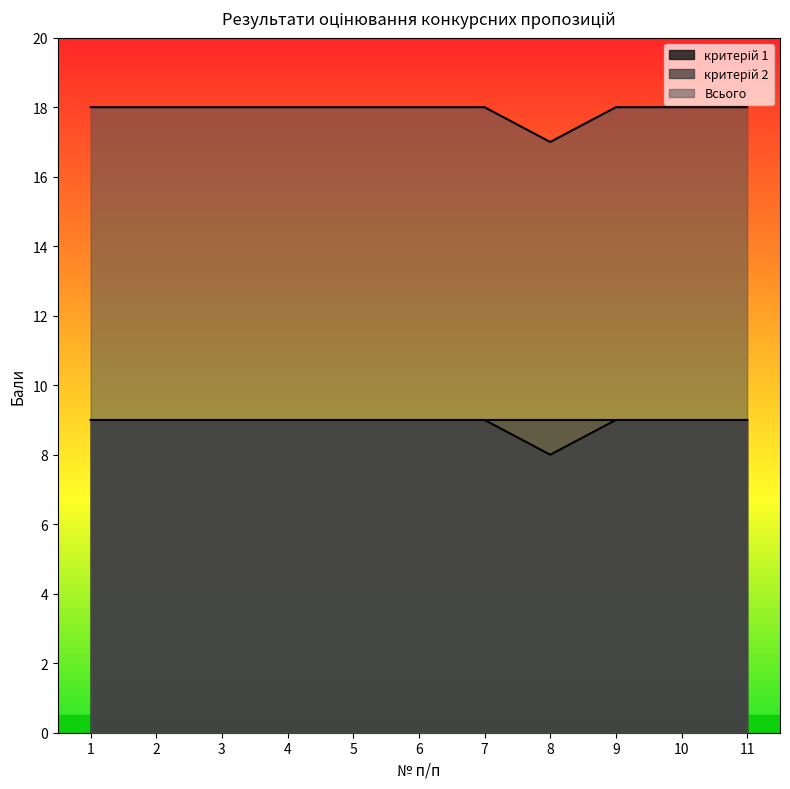

What is the maximum value shown in the chart?

18